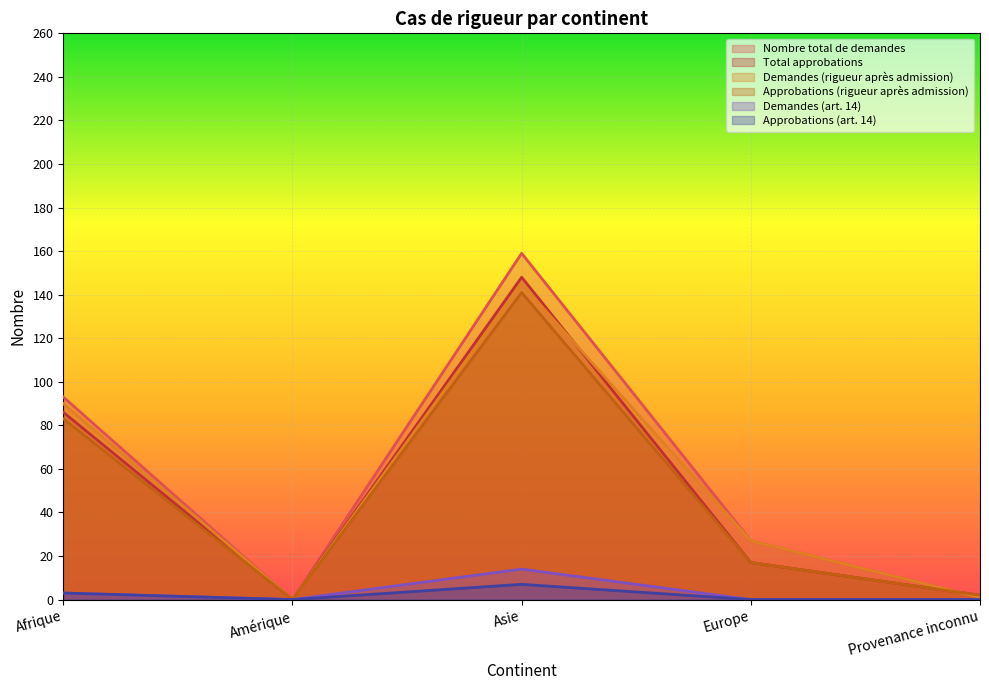

How many values in the Approbations (rigueur après admission) series exceed 17?

2